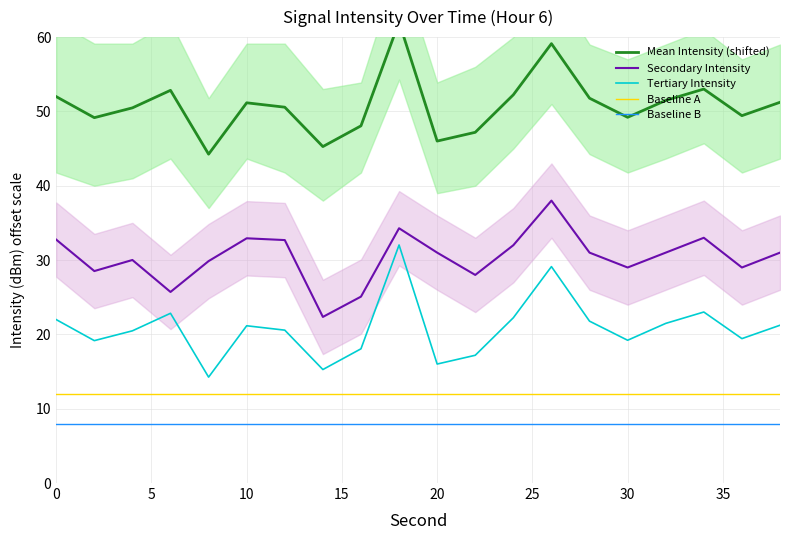

True or false: Tertiary Intensity and Secondary Intensity cross at least once.

False